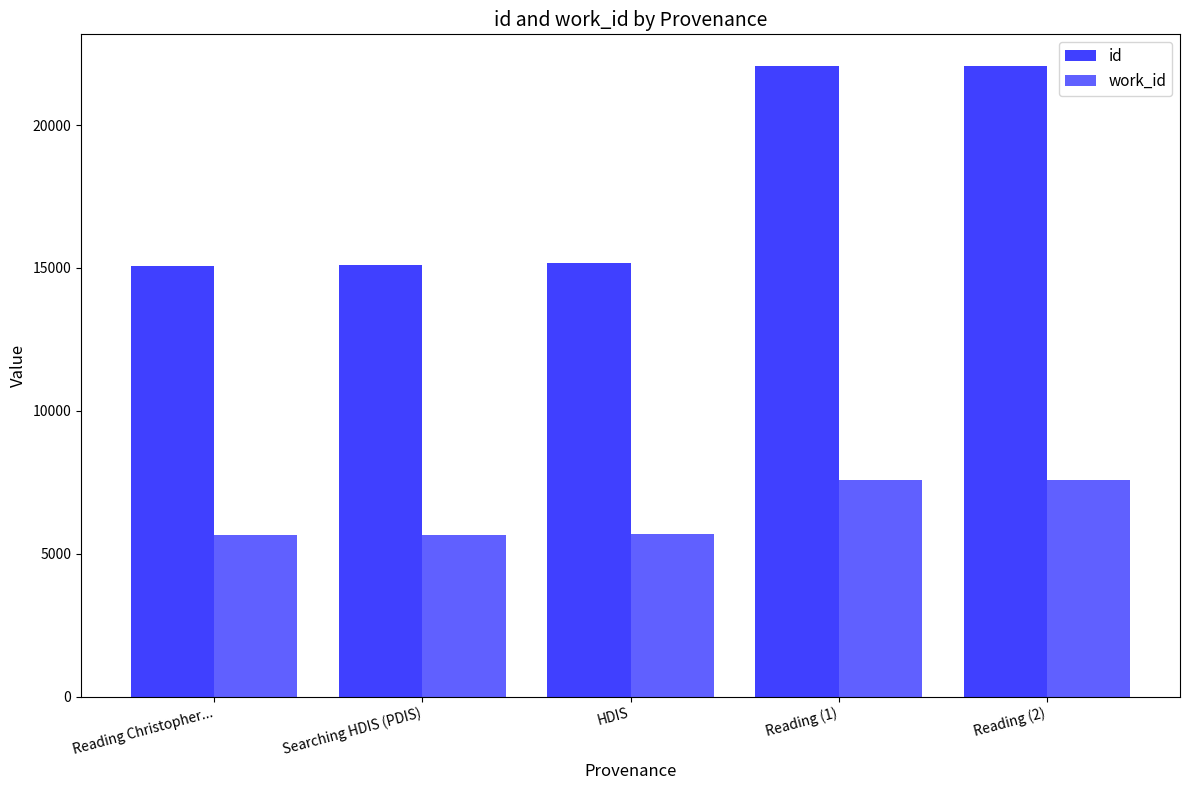

Rank the series at Searching HDIS (PDIS) from lowest to highest value.

work_id, id